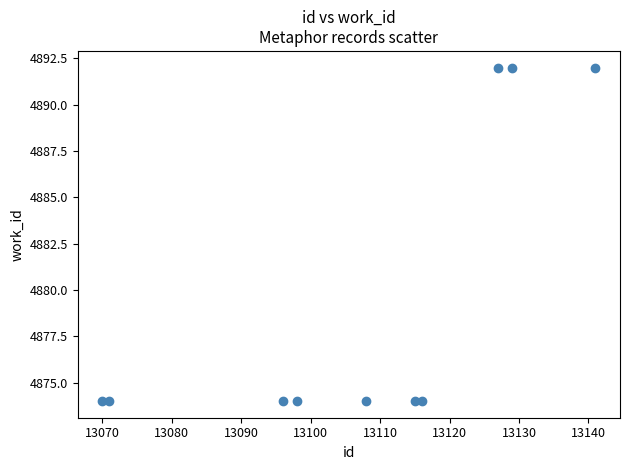

What is the range of X values (max minus min)?

71